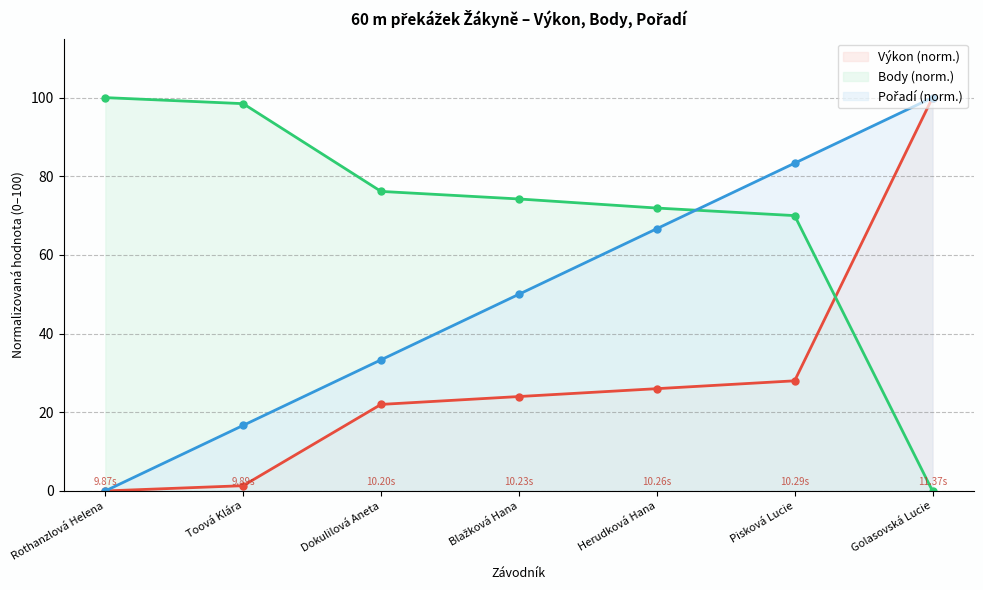

Which series has the largest total across all categories?

Body (norm.)